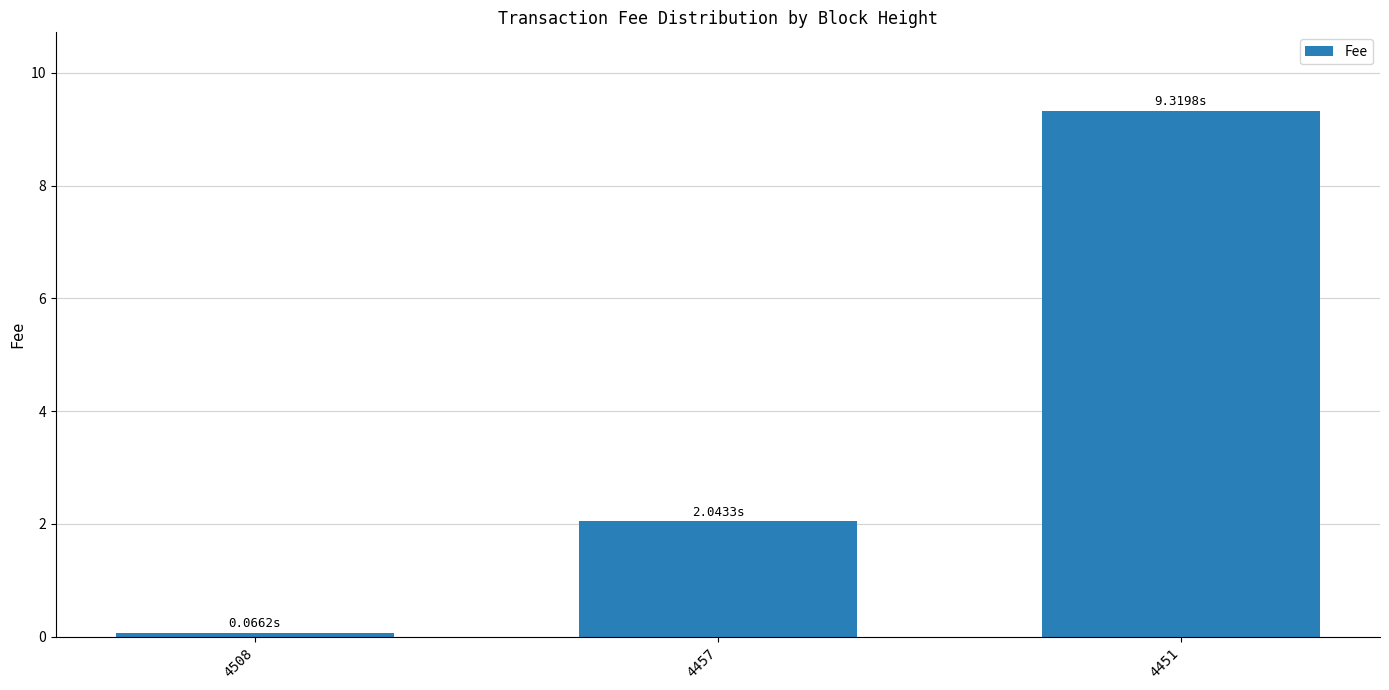

Reading left to right, transcribe all the data shown in this chart.

0.1	2.0	9.3